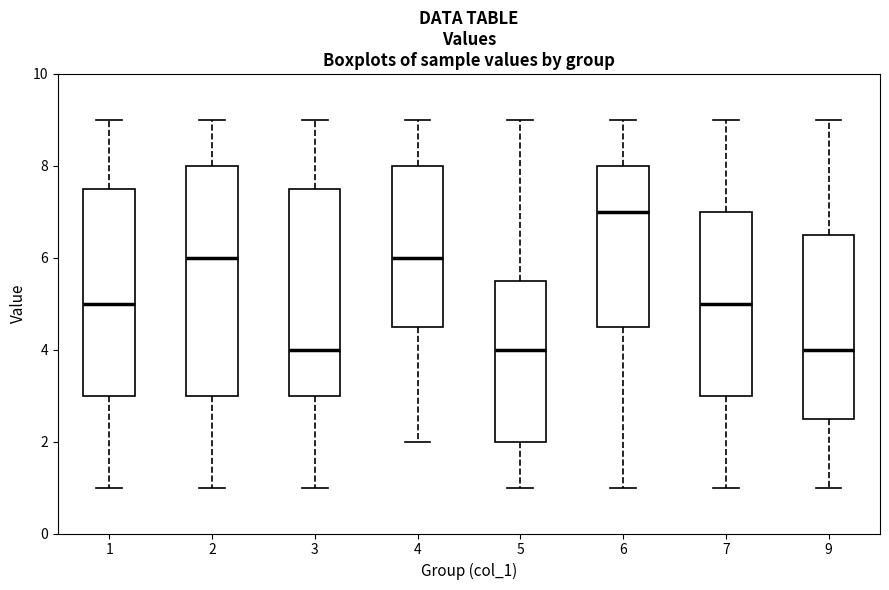

Comparing the boxes themselves (not the whiskers), which one is the tallest?

2